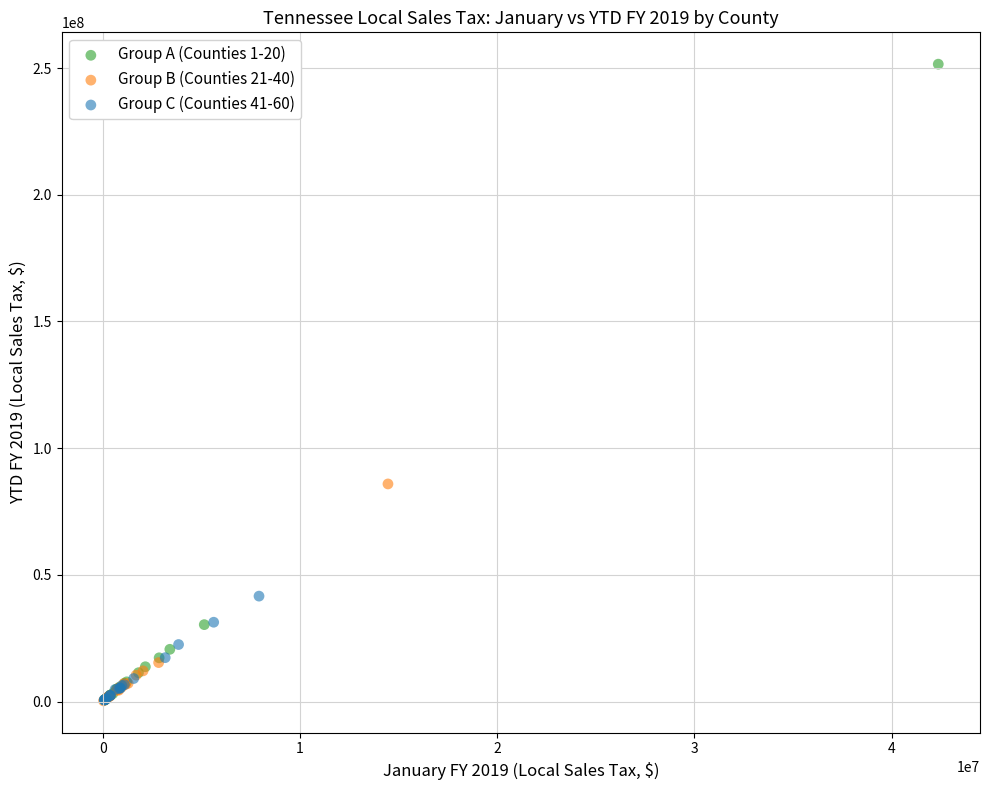

Which series reaches the maximum Y coordinate?

Group A (Counties 1-20)